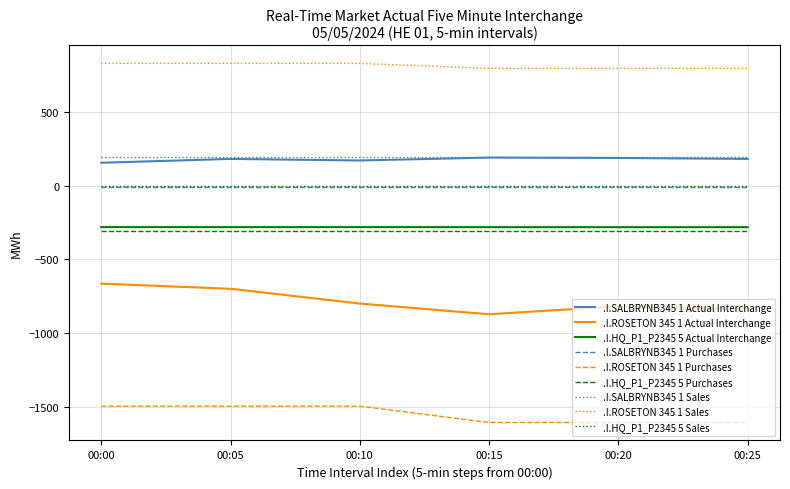

True or false: .I.ROSETON 345 1 Actual Interchange and .I.HQ_P1_P2345 5 Purchases intersect in this chart.

False